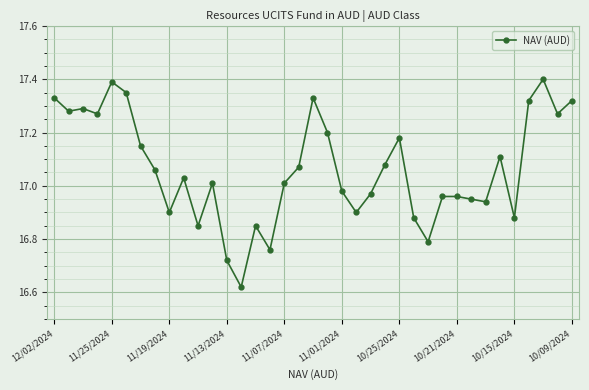

What is the sum of all values?

631.4